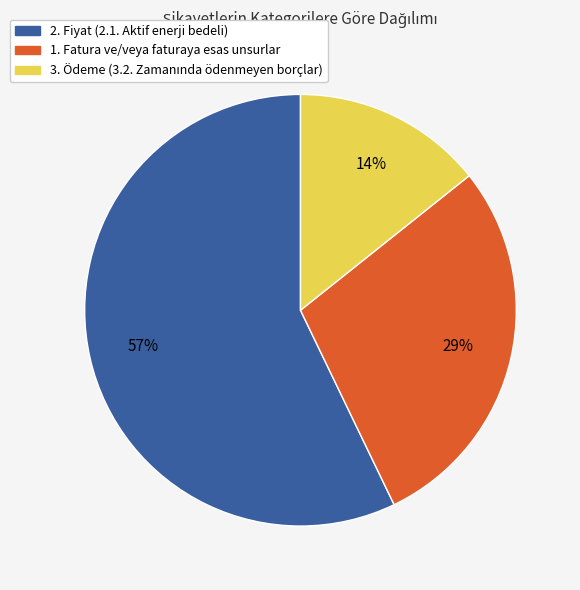

True or false: 1. Fatura ve/veya faturaya esas unsurlar accounts for 20% of the total.

False